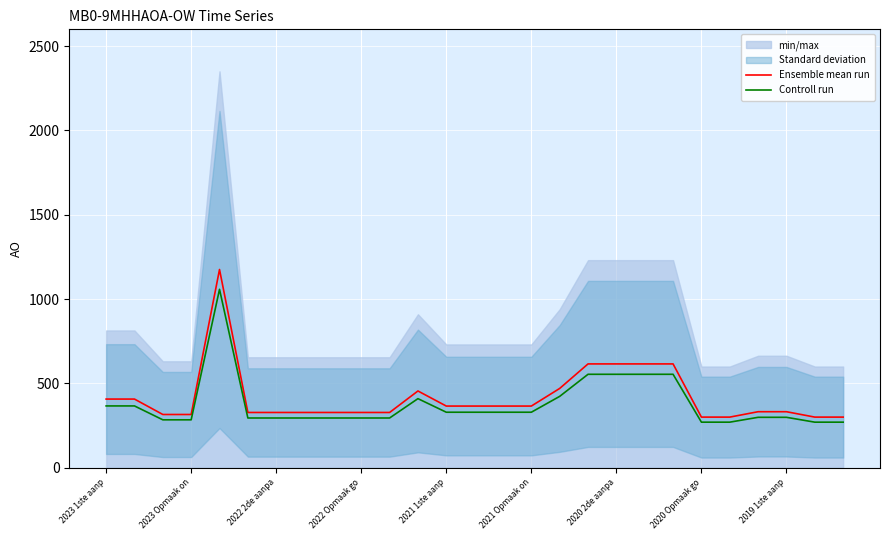

Rank the series by their maximum value, from lowest to highest.

Controll run, Ensemble mean run